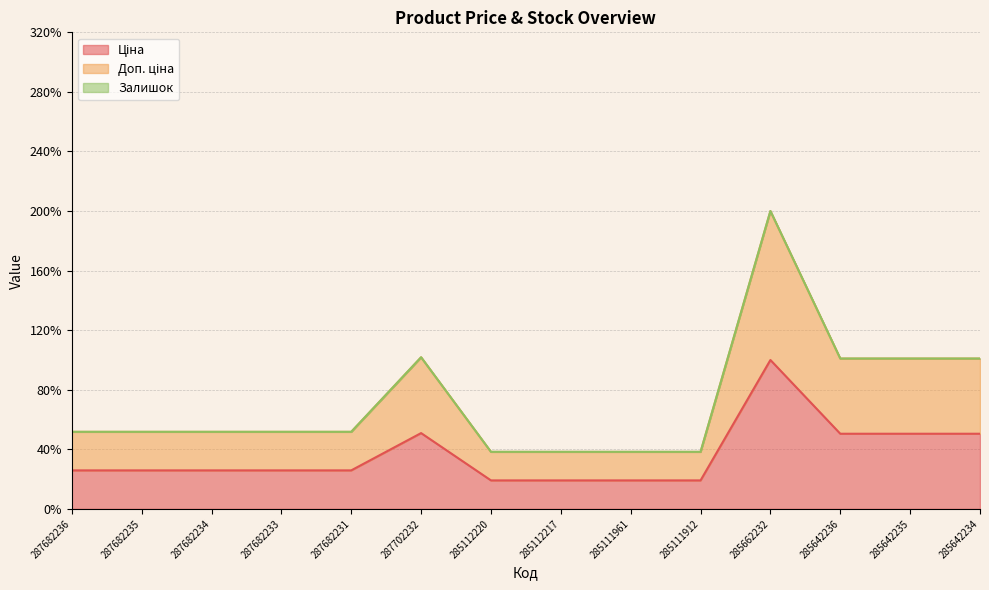

How many lines are shown in the chart?

3